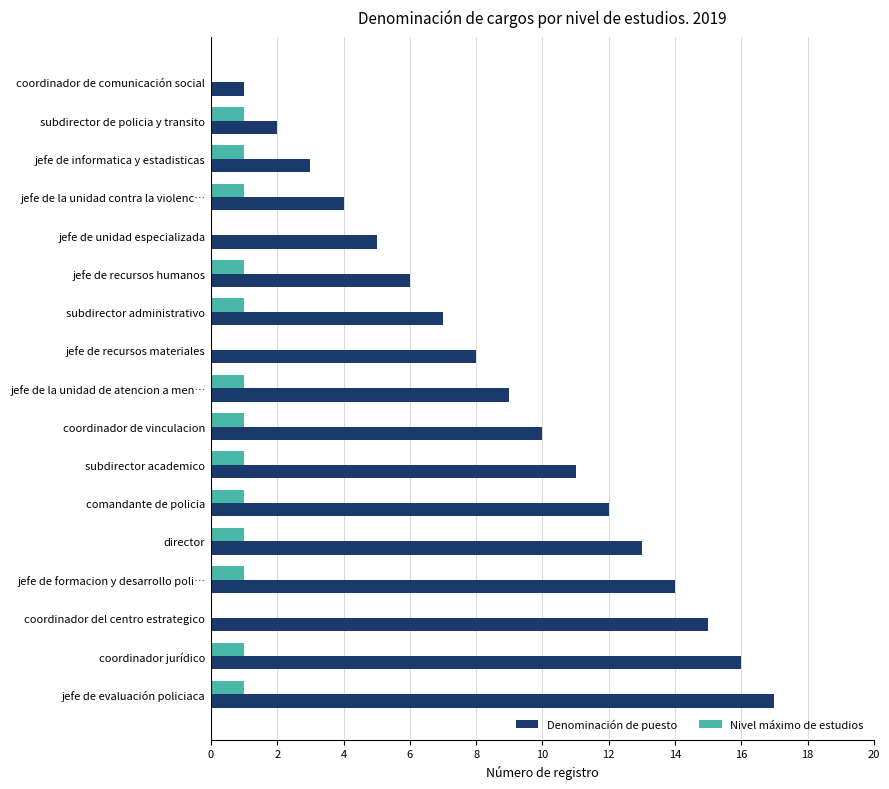

What is the highest value of the Denominación de puesto series?

17